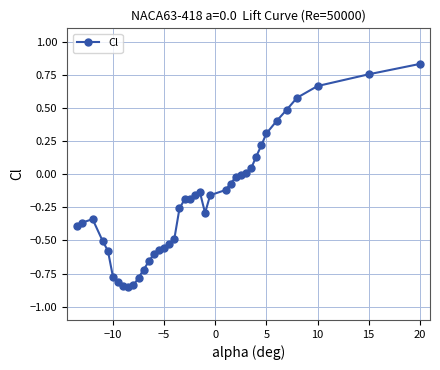

Count the number of data series in this chart.

1